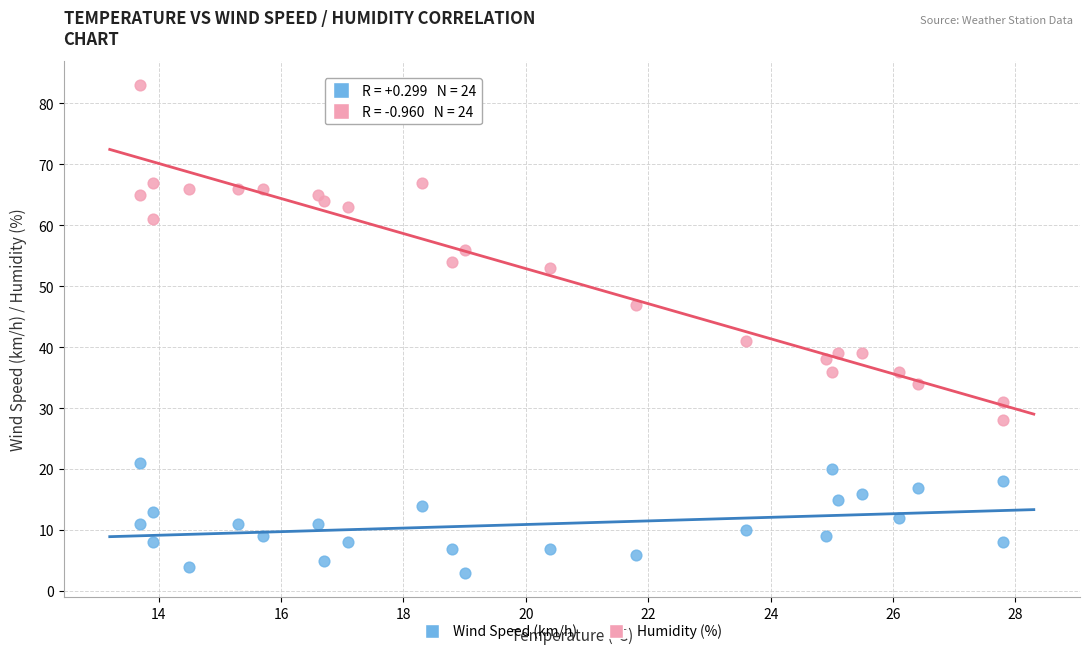

Across all series, what Y value is closest to 43?

41